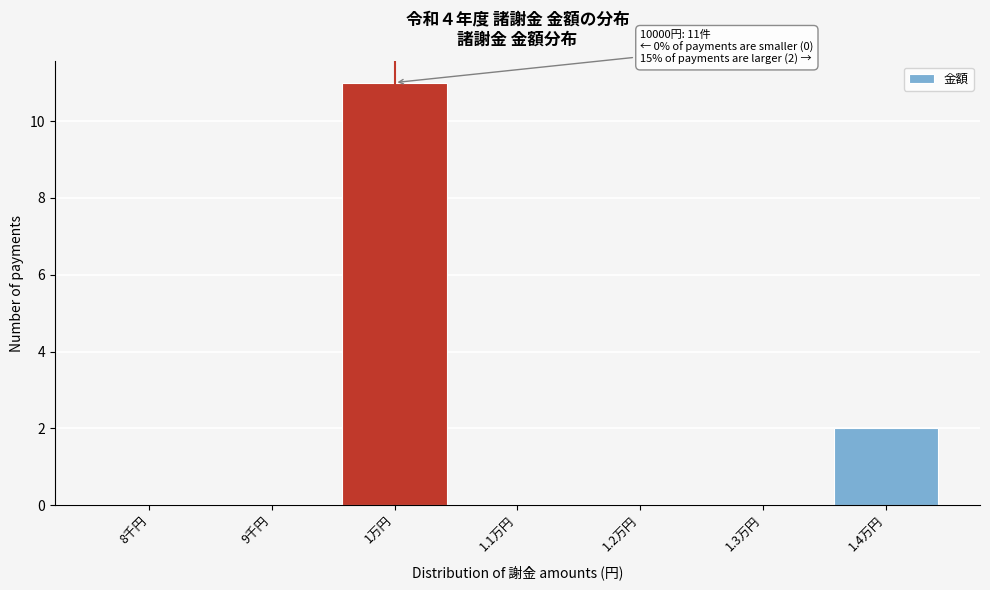

Reading left to right, list all the values displayed in this chart.

8千円=0	9千円=0	1万円=11	1.1万円=0	1.2万円=0	1.3万円=0	1.4万円=2